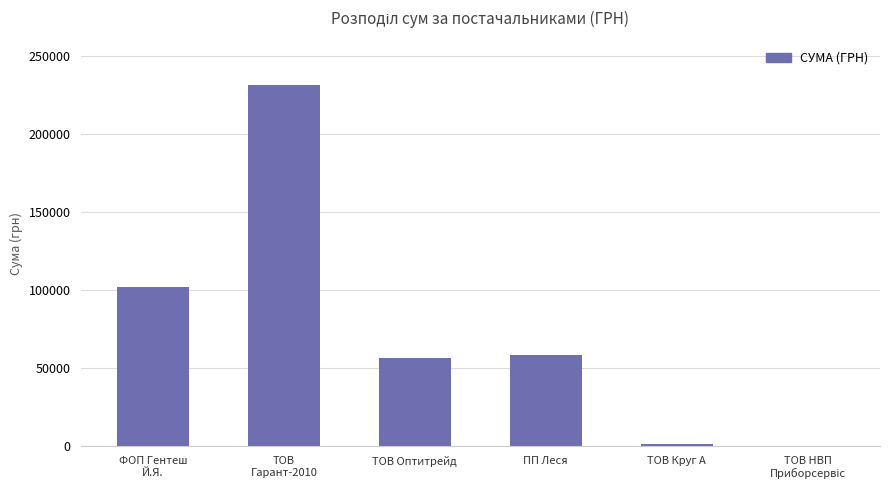

Which label corresponds to the largest value in the chart?

ТОВ
Гарант-2010